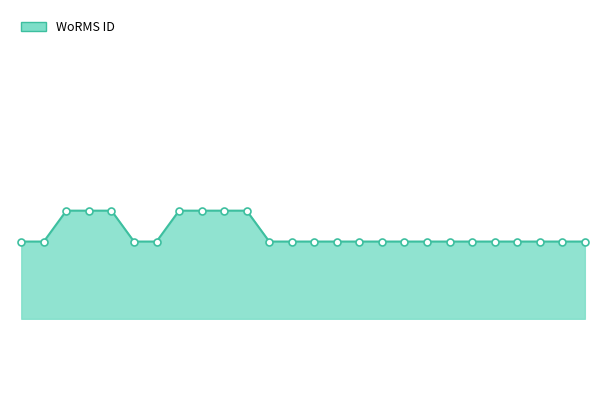

What is the value of the 15th point from the left?

140480